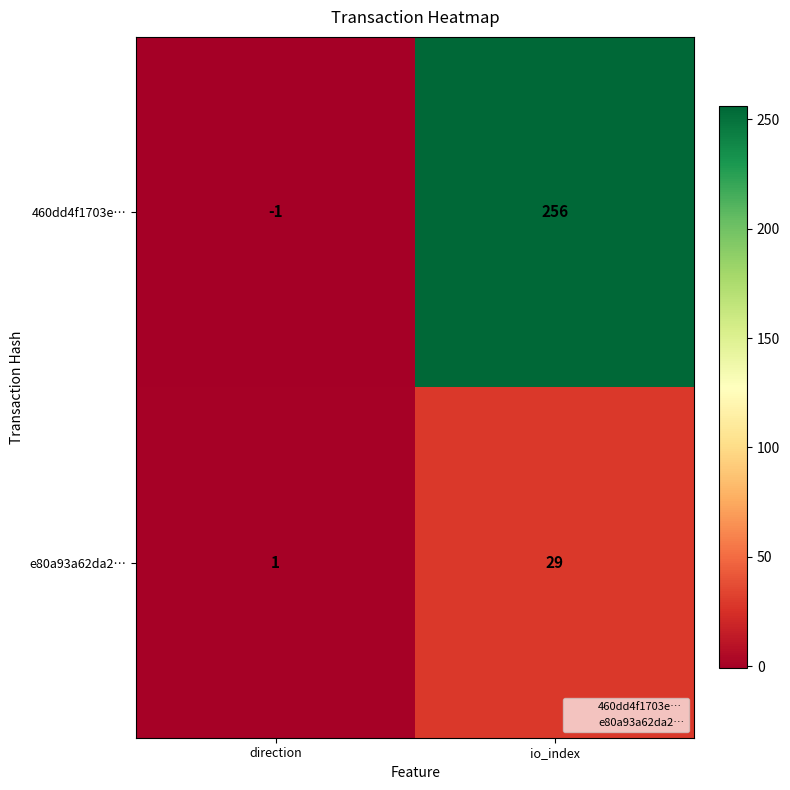

At which category is the sum across all series the highest?

io_index